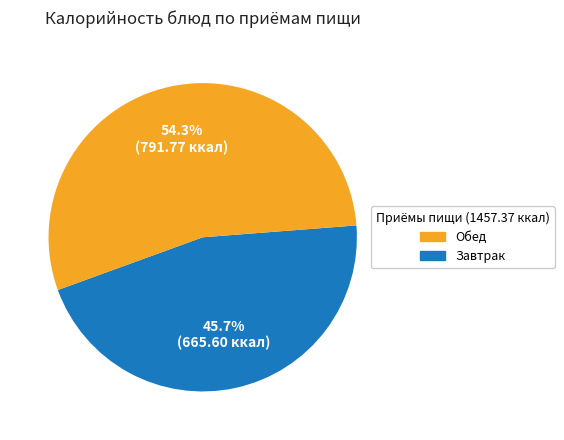

Count the number of slices in the pie.

2